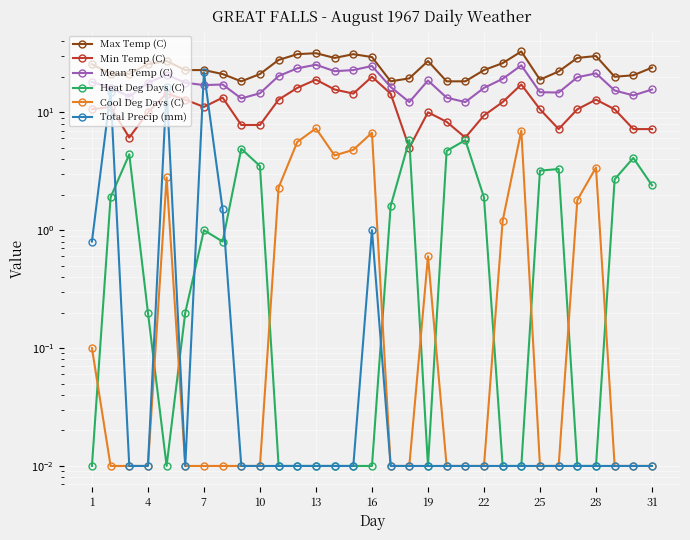

At which category does the chart reach its minimum across all series?

1